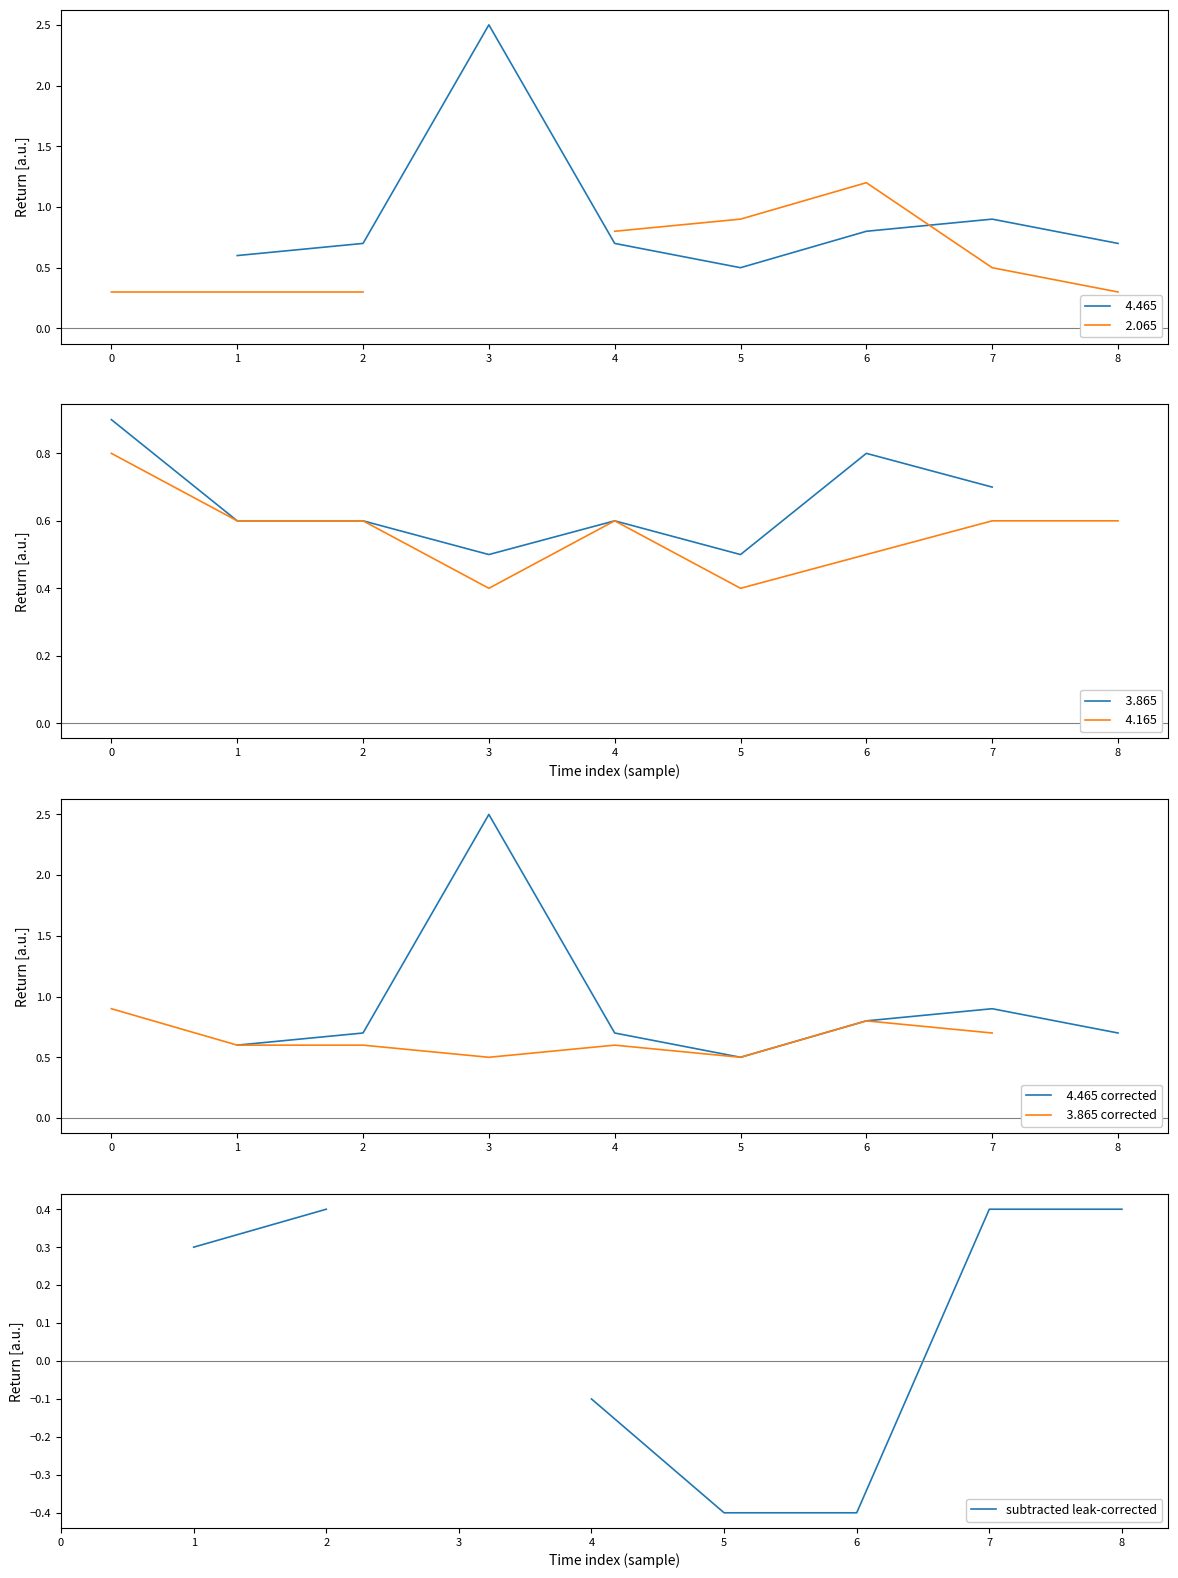

In   4.465 corrected, how many points are lower than both neighbors (excluding endpoints)?

1